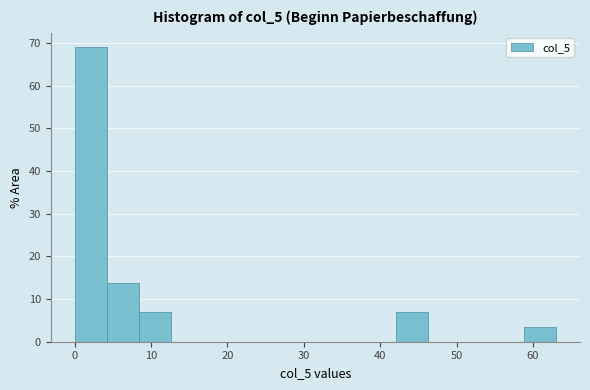

What is the height of the bar covering 4.2 to 8.4 on the x-axis? Neither the bar edges nor the heights are printed on the chart, so give them approximately, as read against the axes.

14